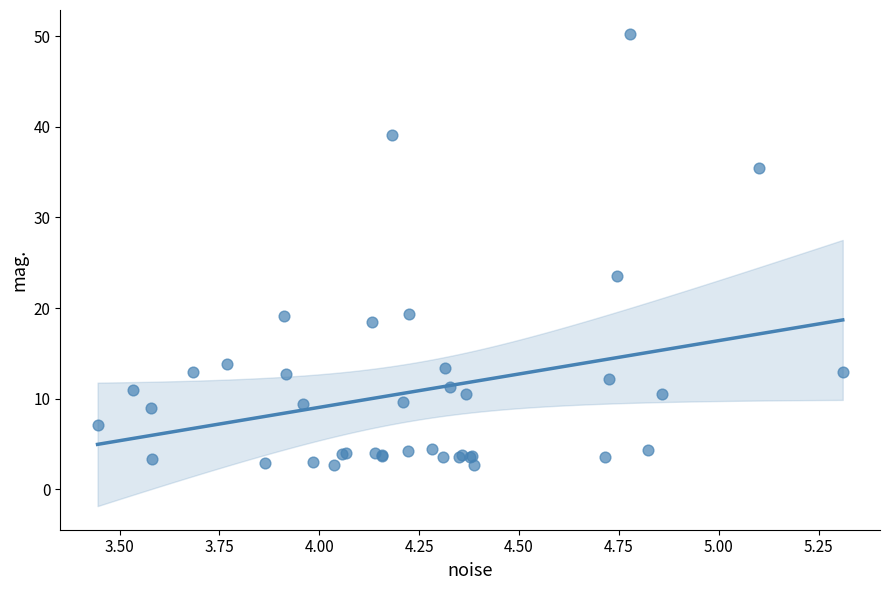

What Y value in the scatter plot is closest to 26?

23.6